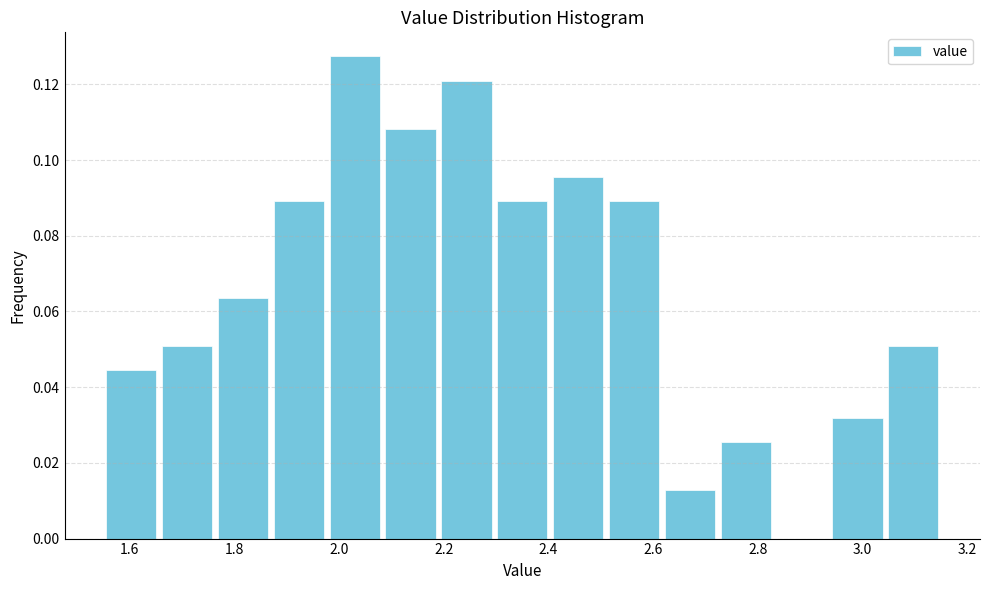

Reading left to right, transcribe this chart: for each bar, give the range it covers on the x-axis and its height. Neither the bar edges nor the heights are printed on the chart, so give them approximately, as read against the axes.

1.56 to 1.66: 0.044
1.66 to 1.76: 0.050
1.76 to 1.88: 0.064
1.88 to 1.98: 0.090
1.98 to 2.08: 0.128
2.08 to 2.20: 0.108
2.20 to 2.30: 0.122
2.30 to 2.40: 0.090
2.40 to 2.52: 0.096
2.52 to 2.62: 0.090
2.62 to 2.72: 0.012
2.72 to 2.84: 0.026
2.84 to 2.94: 0
2.94 to 3.04: 0.032
3.04 to 3.16: 0.050